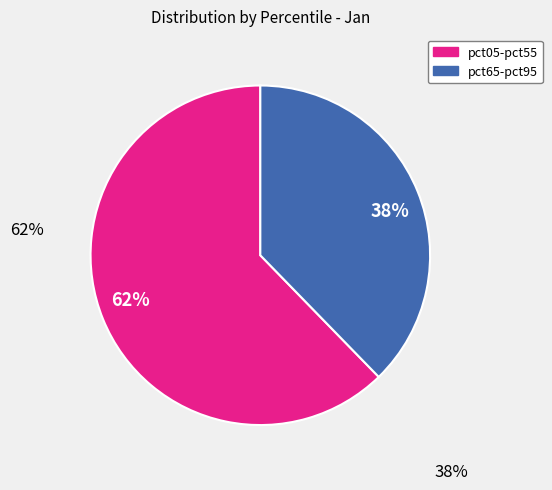

Between 62% and 38%, which is larger?

62%